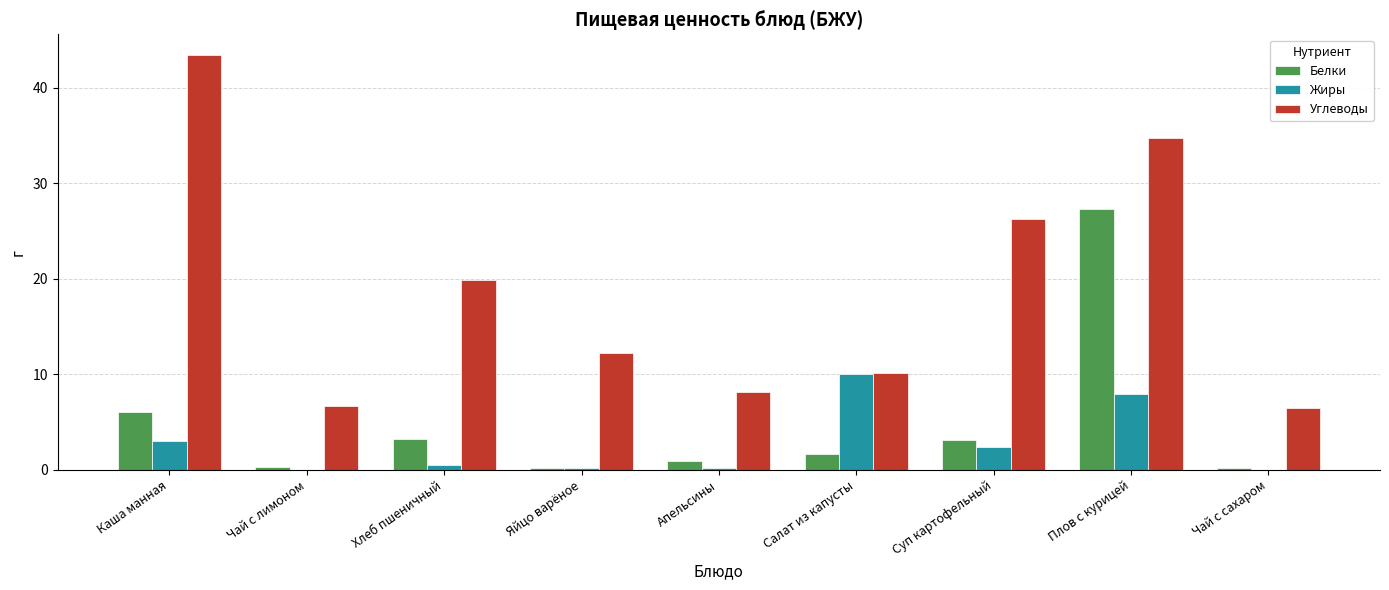

What value does the Белки series have at Салат из капусты?

1.7